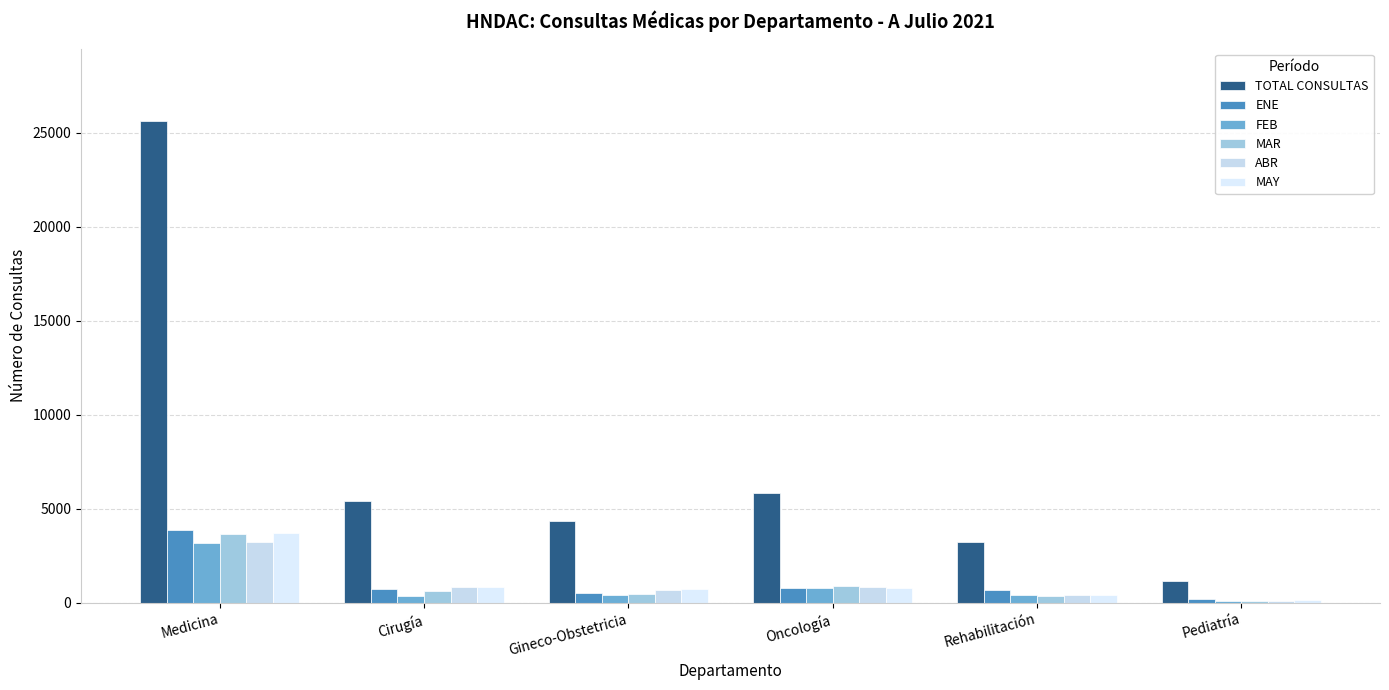

Reading right to left, extract all data points from this chart.

TOTAL CONSULTAS: Pediatría=1160	Rehabilitación=3212	Oncología=5831	Gineco-Obstetricia=4351	Cirugía=5398	Medicina=25647
ENE: Pediatría=199	Rehabilitación=680	Oncología=798	Gineco-Obstetricia=498	Cirugía=748	Medicina=3881
FEB: Pediatría=93	Rehabilitación=430	Oncología=768	Gineco-Obstetricia=417	Cirugía=366	Medicina=3201
MAR: Pediatría=70	Rehabilitación=383	Oncología=884	Gineco-Obstetricia=481	Cirugía=639	Medicina=3640
ABR: Pediatría=89	Rehabilitación=429	Oncología=833	Gineco-Obstetricia=679	Cirugía=841	Medicina=3230
MAY: Pediatría=172	Rehabilitación=433	Oncología=789	Gineco-Obstetricia=748	Cirugía=831	Medicina=3702